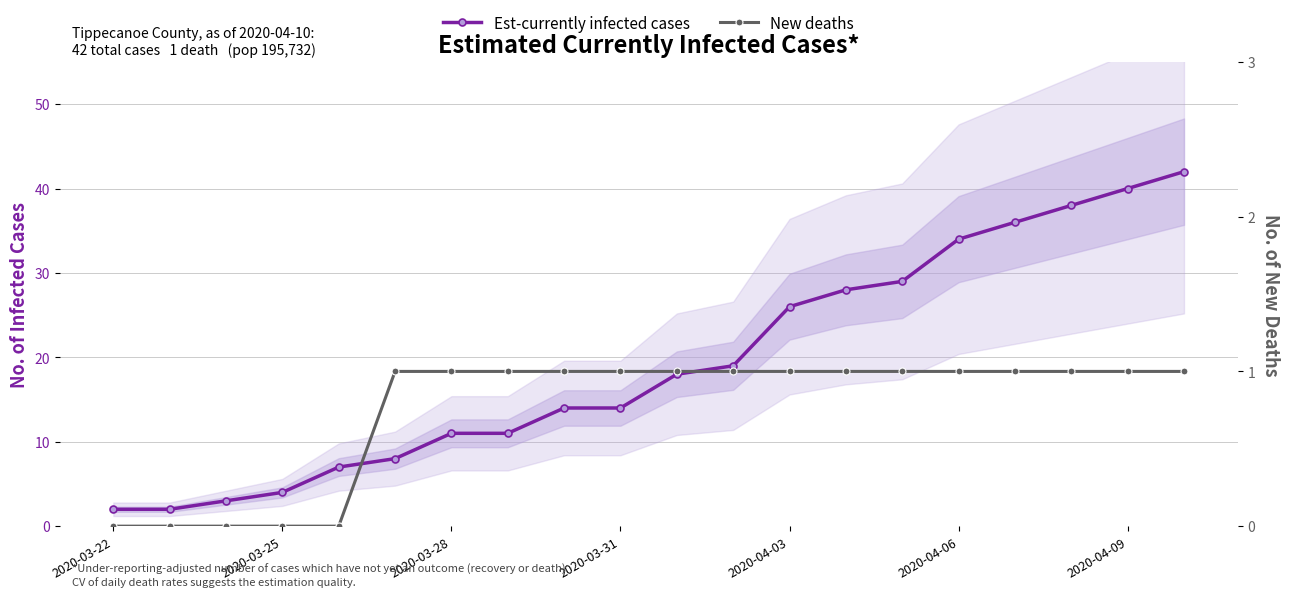

At 2020-03-22, list the series in order from largest to smallest.

Est-currently infected cases, New deaths